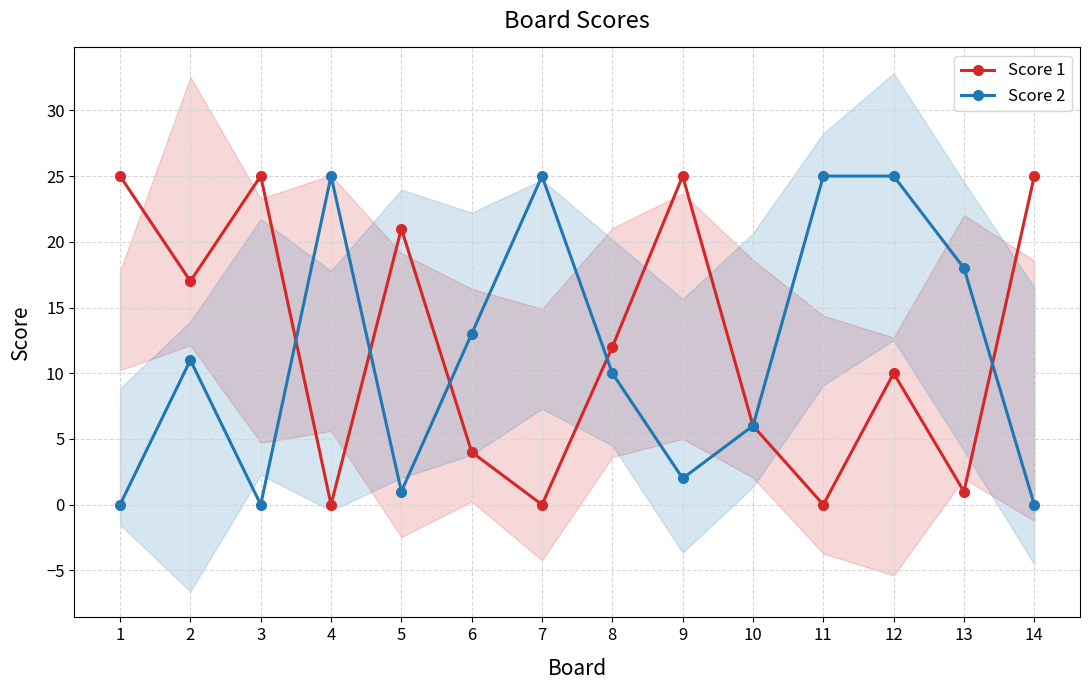

How many times do Score 1 and Score 2 cross each other?

5